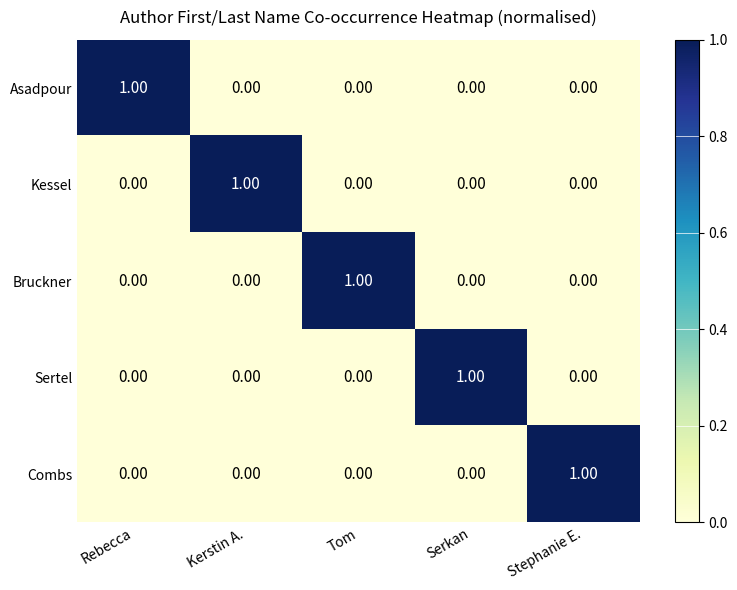

At how many categories does at least one series exceed 0?

5